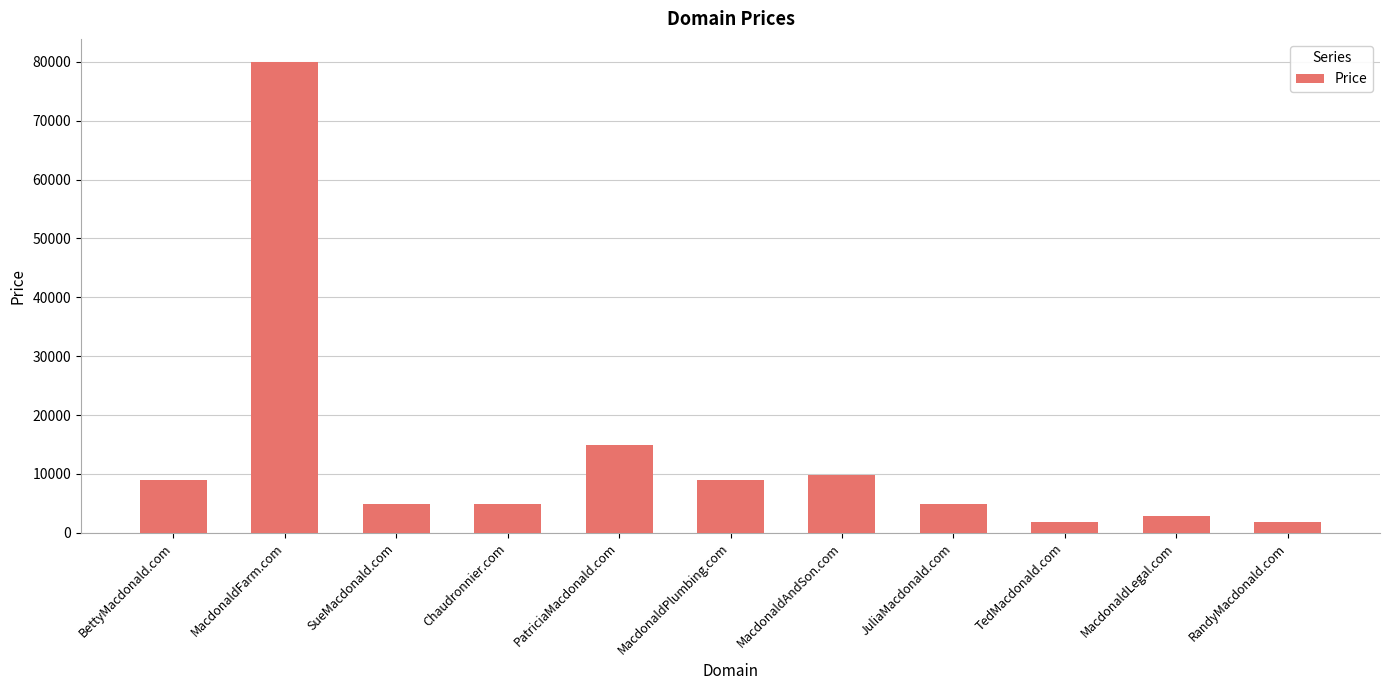

Reading left to right, list all the values displayed in this chart.

BettyMacdonald.com=8888	MacdonaldFarm.com=79888	SueMacdonald.com=4888	Chaudronnier.com=4888	PatriciaMacdonald.com=14888	MacdonaldPlumbing.com=8888	MacdonaldAndSon.com=9888	JuliaMacdonald.com=4888	TedMacdonald.com=1888	MacdonaldLegal.com=2888	RandyMacdonald.com=1888